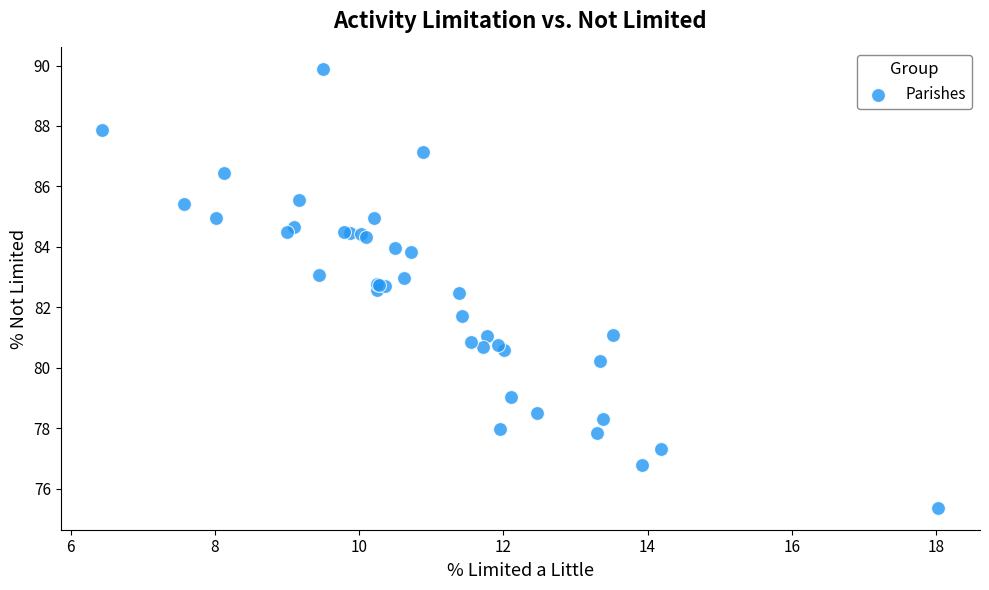

What Y value in the scatter plot is closest to 82?

81.7